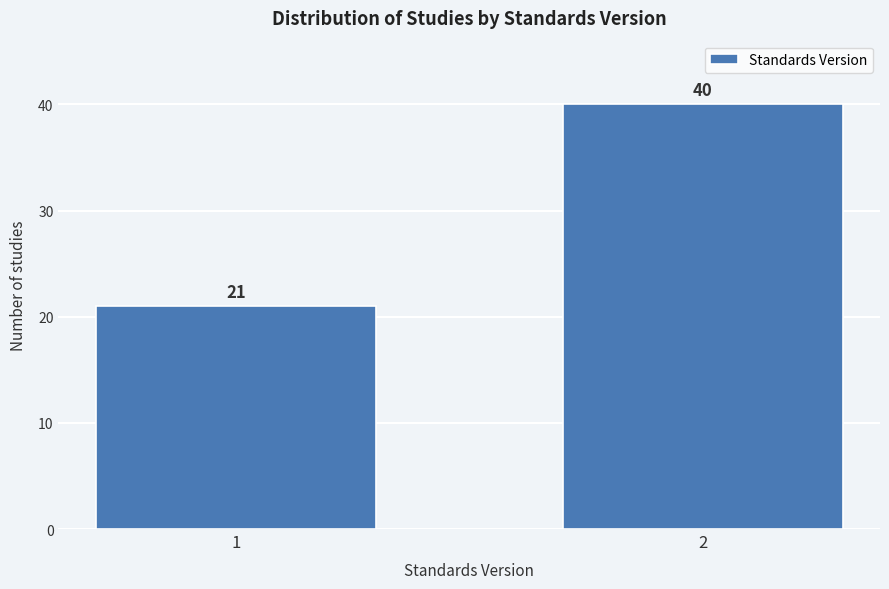

Reading left to right, what are all the values shown in this chart?

1=21	2=40